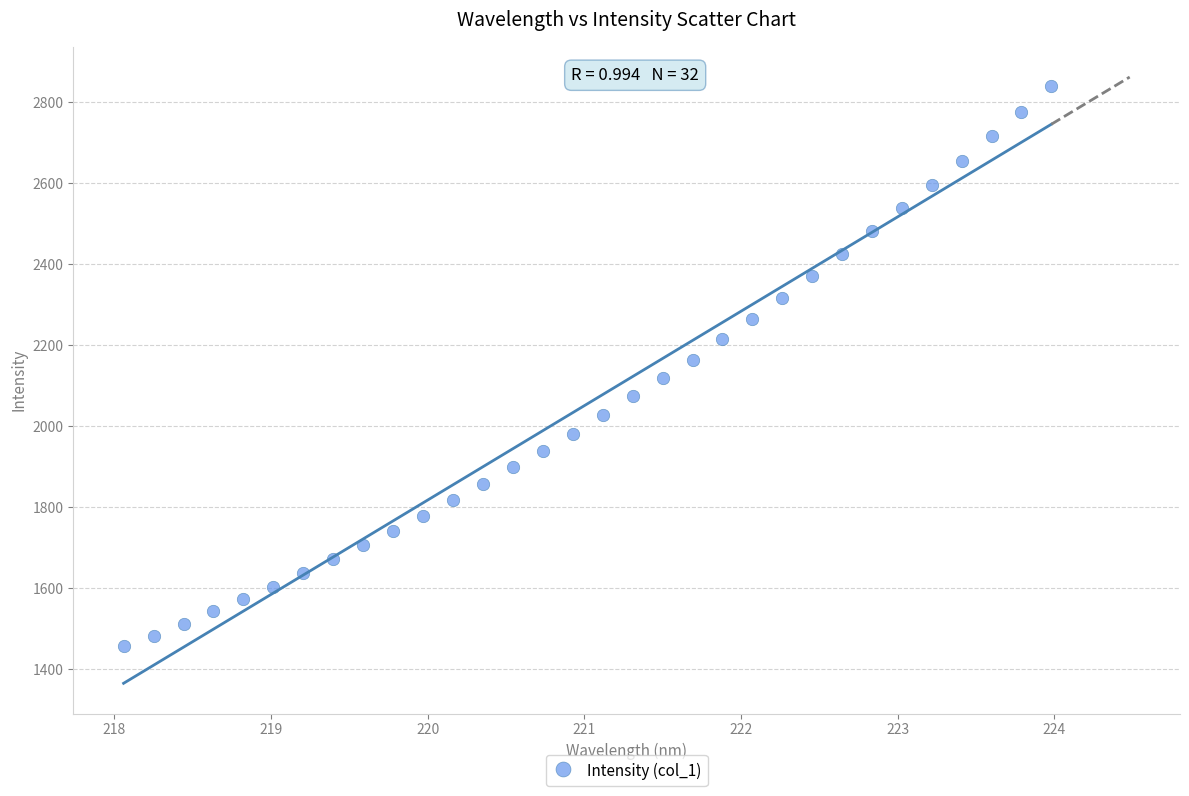

What is the range of Y values (max minus min)?

1384.1